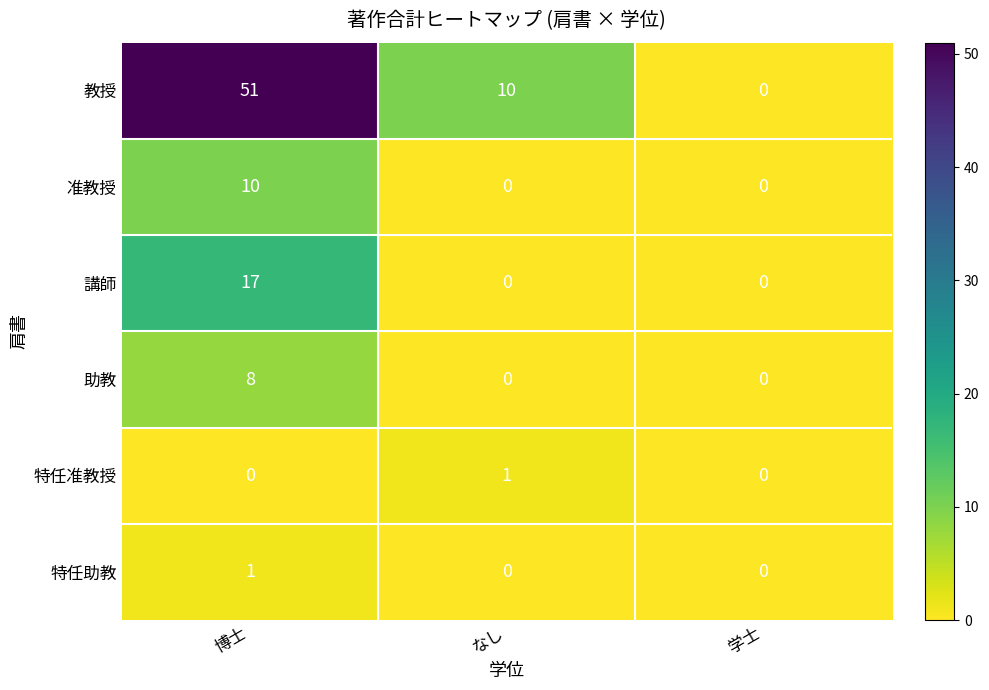

Which series has the widest spread of values?

教授